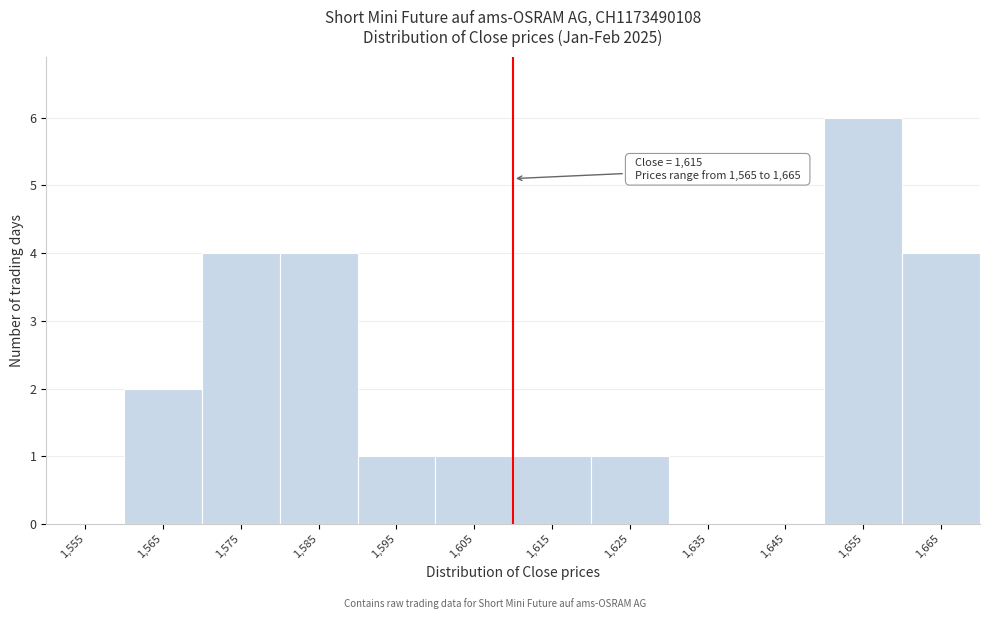

Reading left to right, what are all the values shown in this chart?

1,555=0	1,565=2	1,575=4	1,585=4	1,595=1	1,605=1	1,615=1	1,625=1	1,635=0	1,645=0	1,655=6	1,665=4